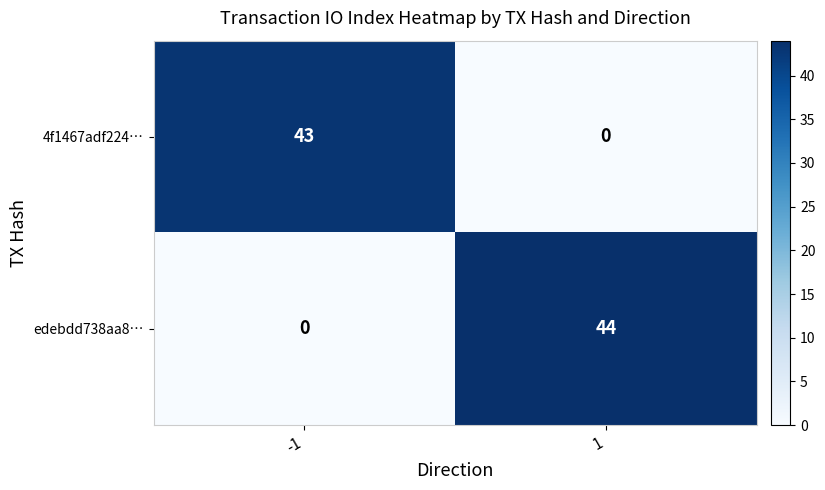

At how many categories does at least one series exceed 28?

2